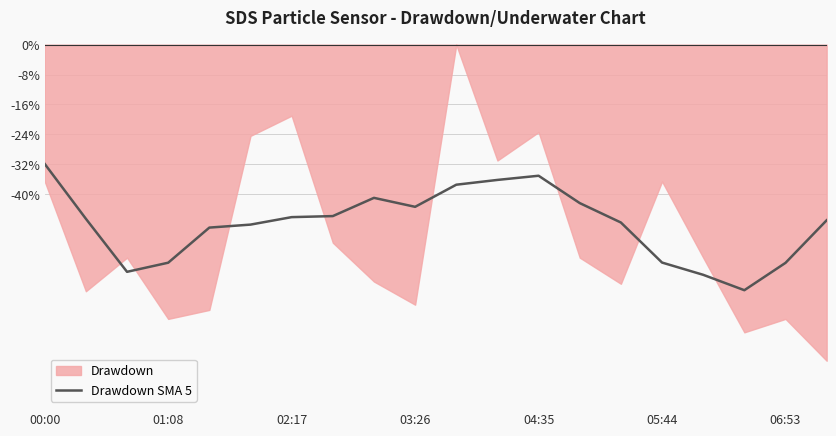

True or false: Drawdown SMA 5 has a value of -24.4 at 01:08.

False